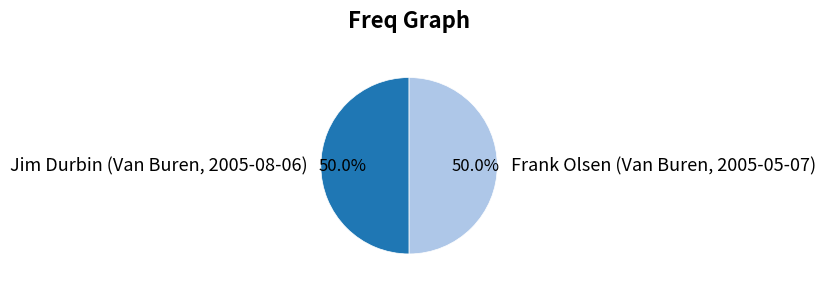

To the nearest percent, what is the combined percentage of Frank Olsen (Van Buren, 2005-05-07) and Jim Durbin (Van Buren, 2005-08-06)?

100%